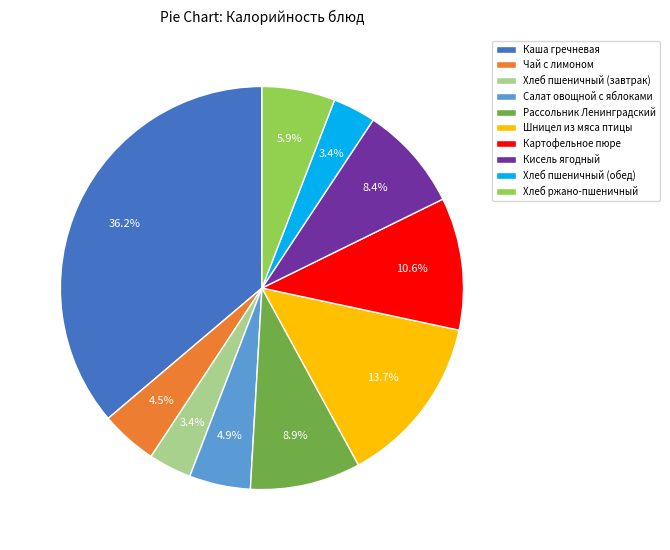

The Хлеб пшеничный (обед) slice represents 18% of the pie. True or false?

False